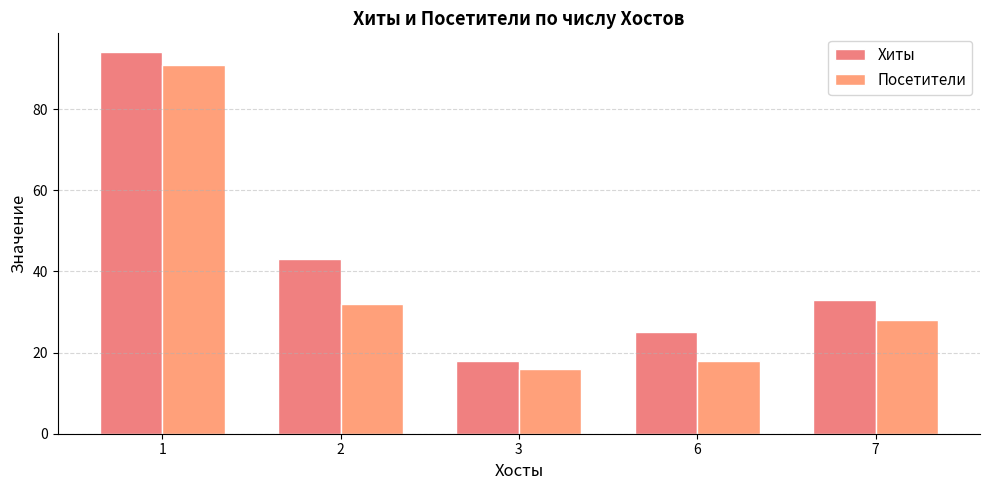

What is the maximum value for Посетители?

91